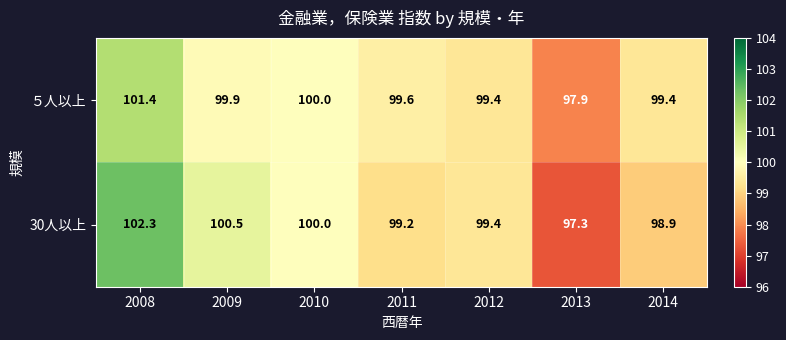

What is the total value across all series at 2014?

198.3